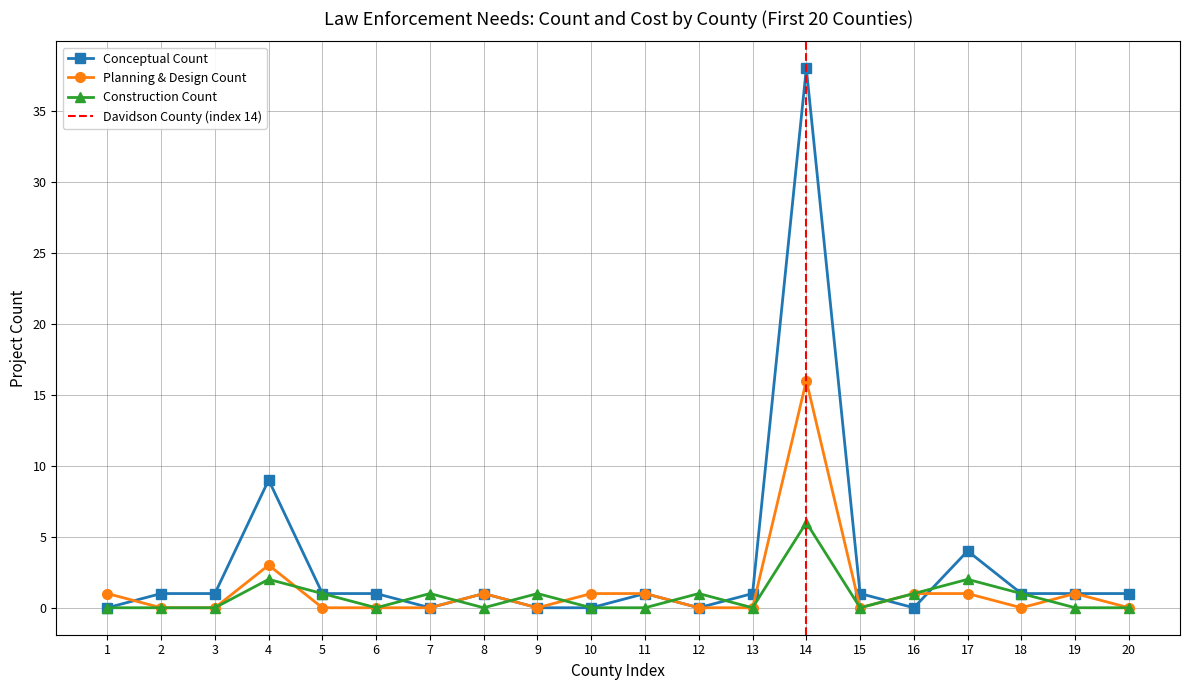

Which series has the largest total across all categories?

Conceptual Count